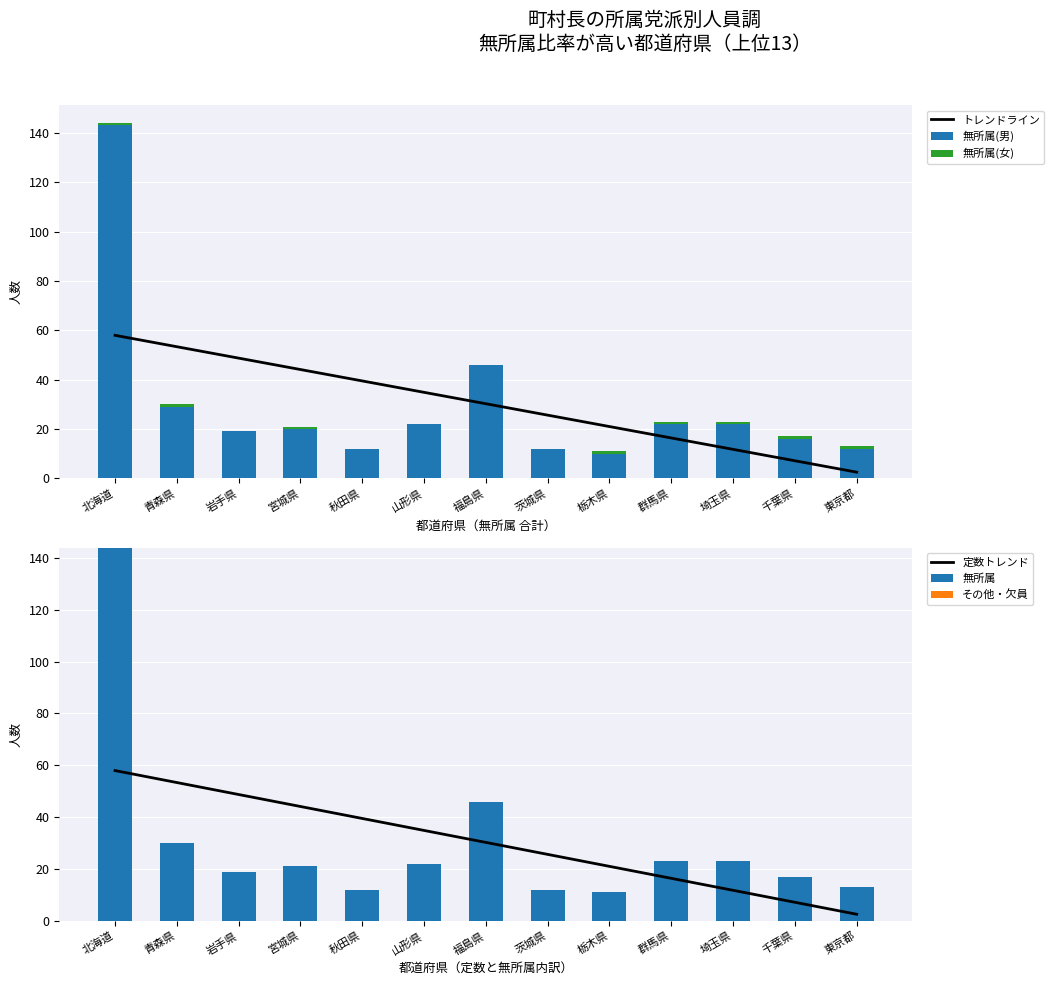

Reading left to right, extract all data points from this chart.

トレンドライン: 北海道=58.0	青森県=53.3	岩手県=48.7	宮城県=44.1	秋田県=39.5	山形県=34.9	福島県=30.2	茨城県=25.6	栃木県=21.0	群馬県=16.4	埼玉県=11.7	千葉県=7.1	東京都=2.5
無所属(男): 北海道=143.0	青森県=29.0	岩手県=19.0	宮城県=20.0	秋田県=12.0	山形県=22.0	福島県=46.0	茨城県=12.0	栃木県=10.0	群馬県=22.0	埼玉県=22.0	千葉県=16.0	東京都=12.0
無所属(女): 北海道=1.0	青森県=1.0	岩手県=0.0	宮城県=1.0	秋田県=0.0	山形県=0.0	福島県=0.0	茨城県=0.0	栃木県=1.0	群馬県=1.0	埼玉県=1.0	千葉県=1.0	東京都=1.0
定数トレンド: 北海道=58.0	青森県=53.3	岩手県=48.7	宮城県=44.1	秋田県=39.5	山形県=34.9	福島県=30.2	茨城県=25.6	栃木県=21.0	群馬県=16.4	埼玉県=11.7	千葉県=7.1	東京都=2.5
無所属: 北海道=144.0	青森県=30.0	岩手県=19.0	宮城県=21.0	秋田県=12.0	山形県=22.0	福島県=46.0	茨城県=12.0	栃木県=11.0	群馬県=23.0	埼玉県=23.0	千葉県=17.0	東京都=13.0
その他・欠員: 北海道=0.0	青森県=0.0	岩手県=0.0	宮城県=0.0	秋田県=0.0	山形県=0.0	福島県=0.0	茨城県=0.0	栃木県=0.0	群馬県=0.0	埼玉県=0.0	千葉県=0.0	東京都=0.0